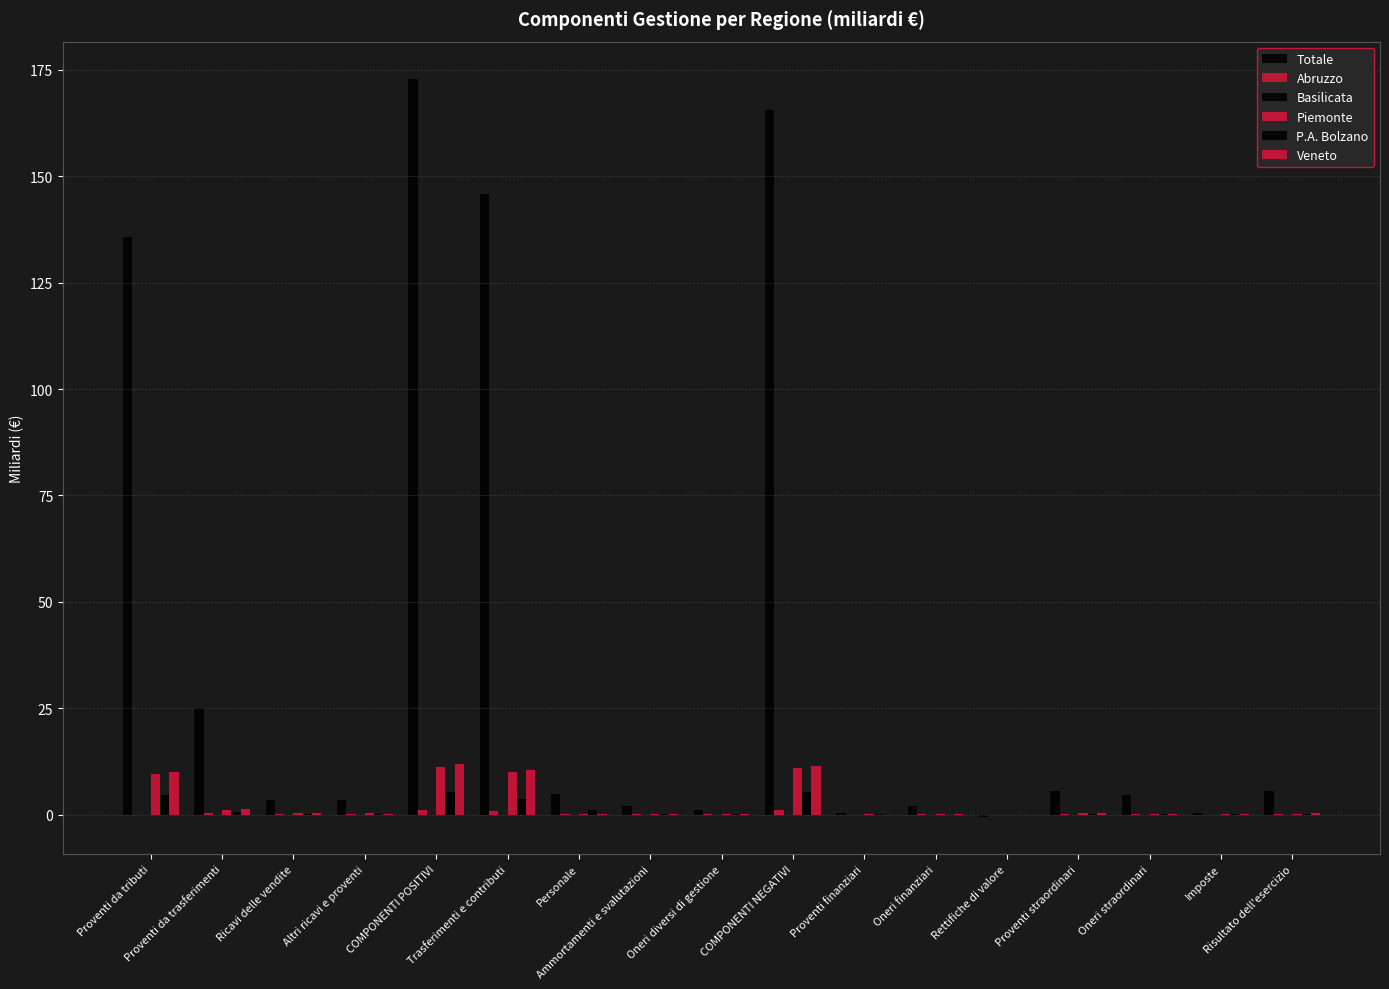

How many groups of bars are there?

17